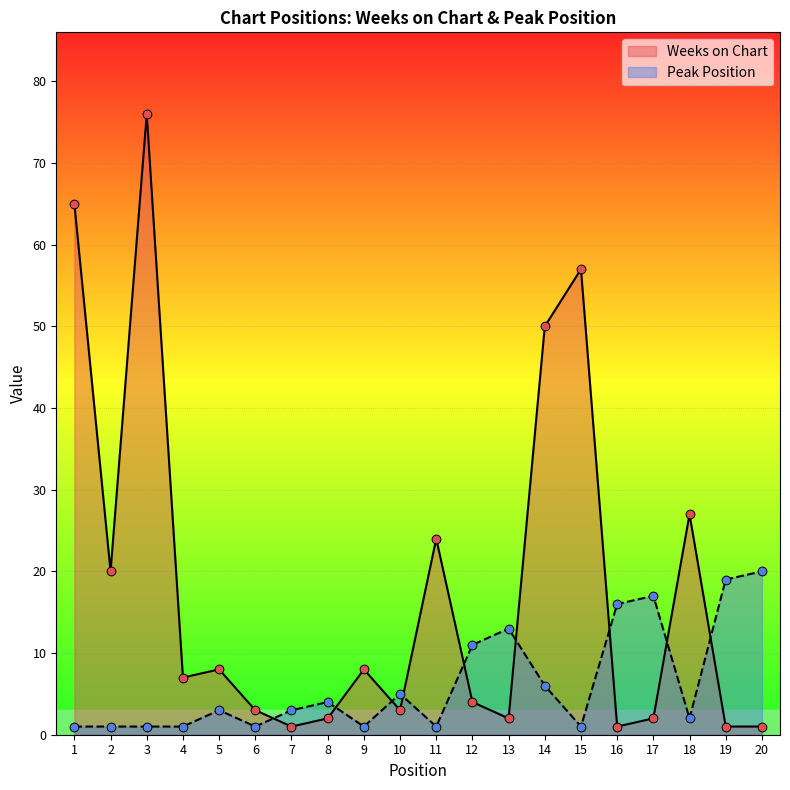

At how many categories does at least one series exceed 54?

3